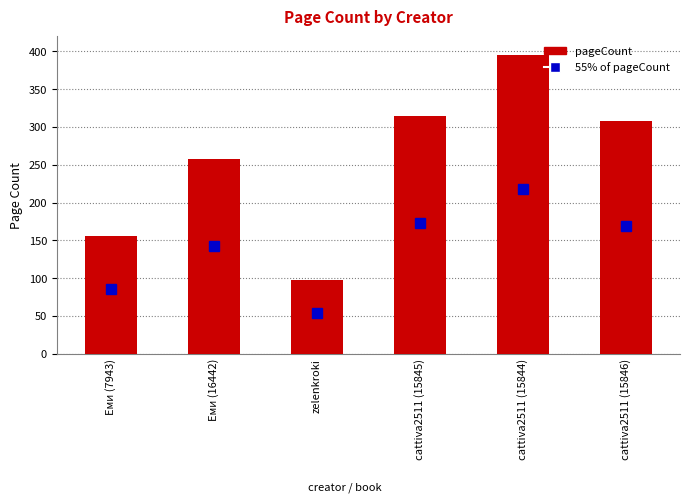

What is the greatest value displayed?

396